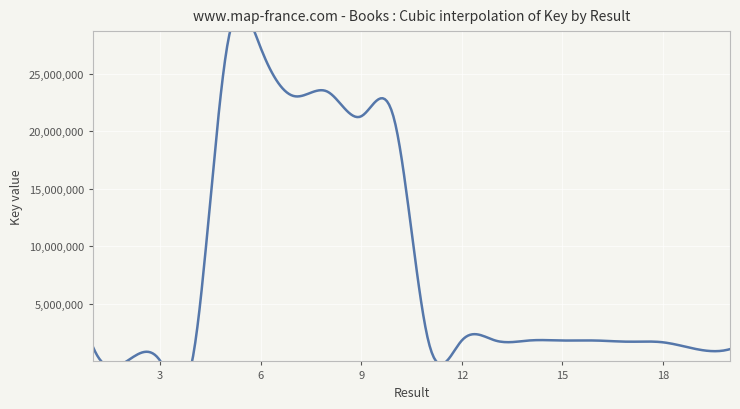

What is the difference between the maximum and minimum values?

27337493